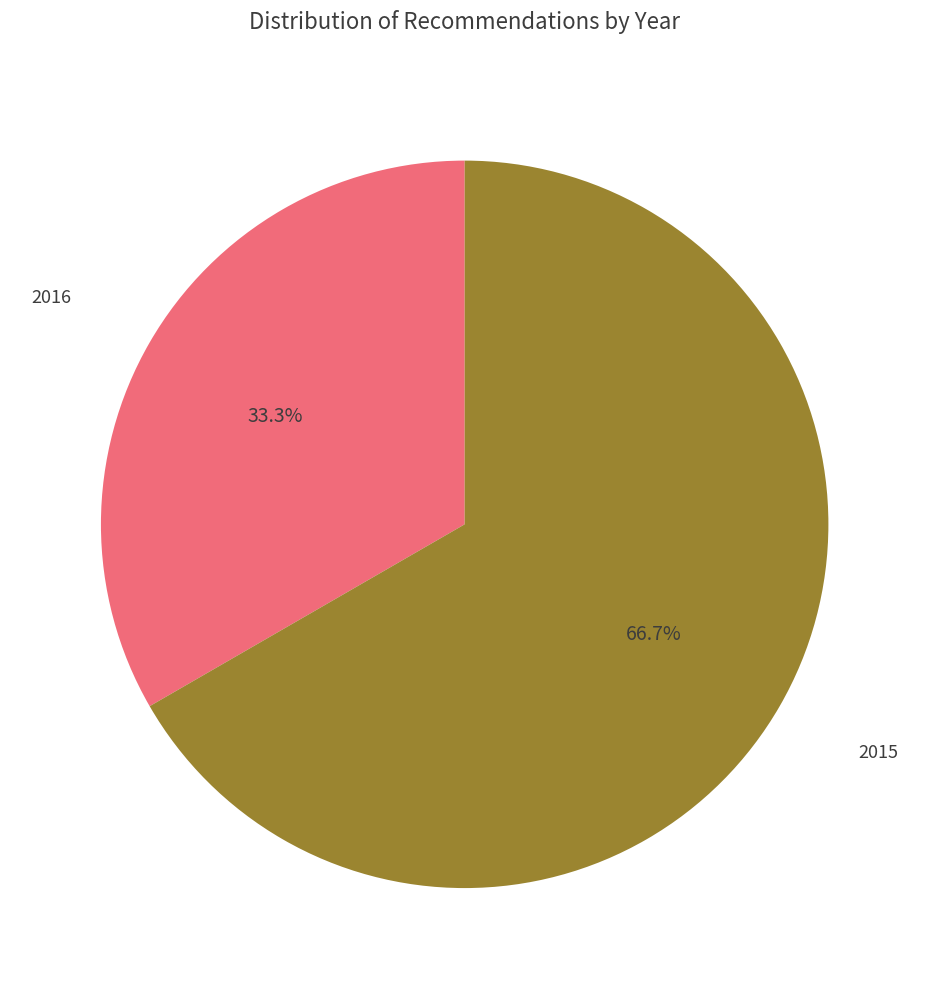

Count the number of slices in the pie.

2